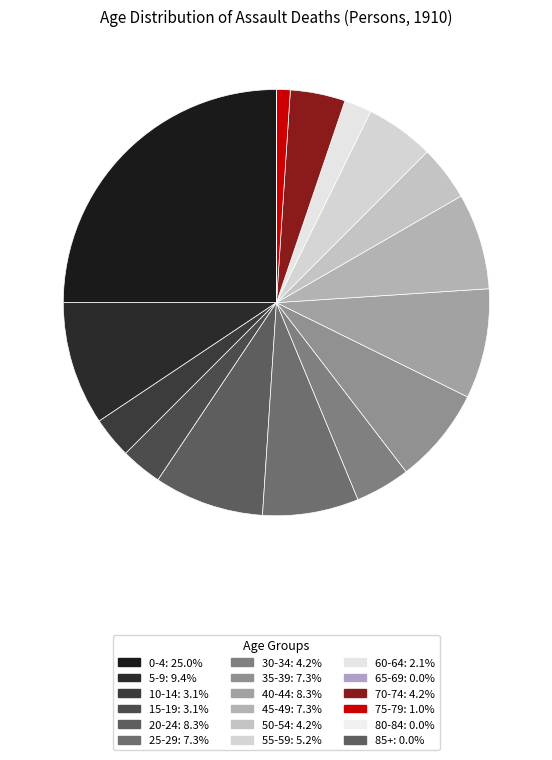

Is 70-74 the majority of the pie?

No